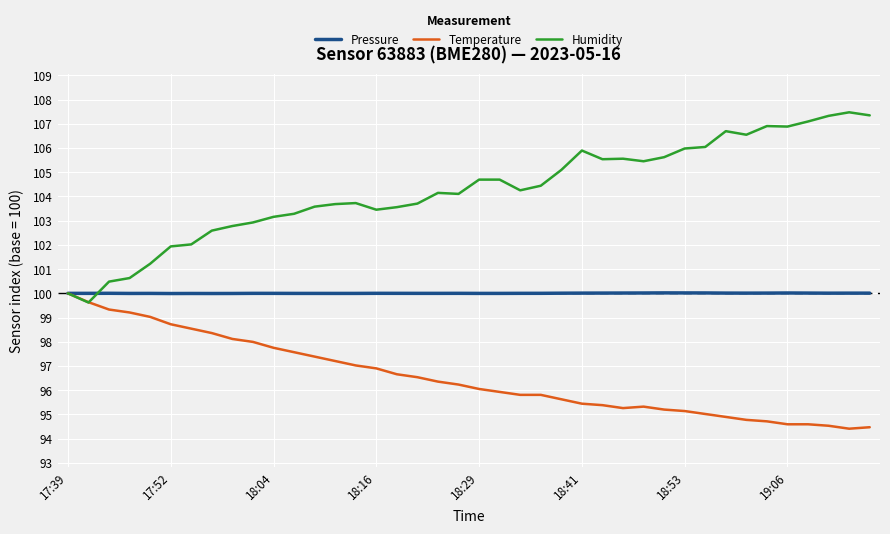

Which series has the widest spread of values?

Humidity